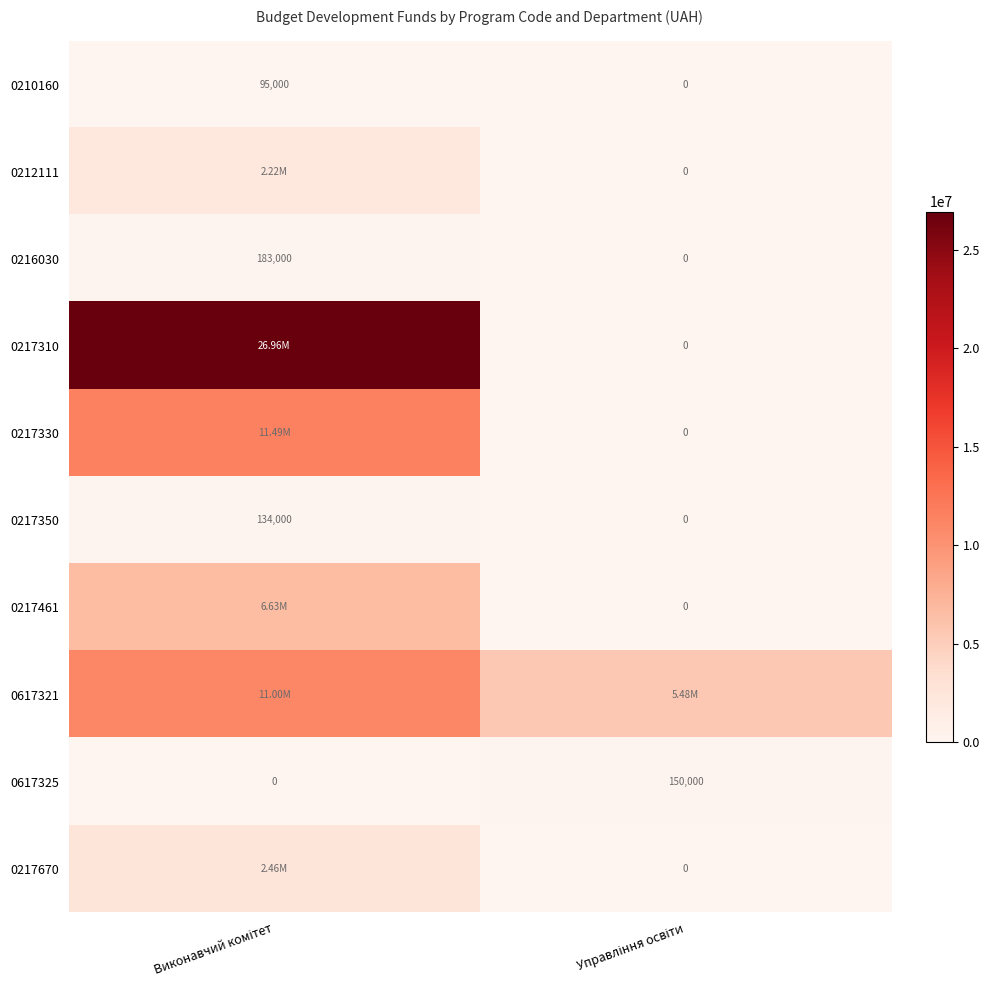

What is the sum of all 0617325 values?

150000